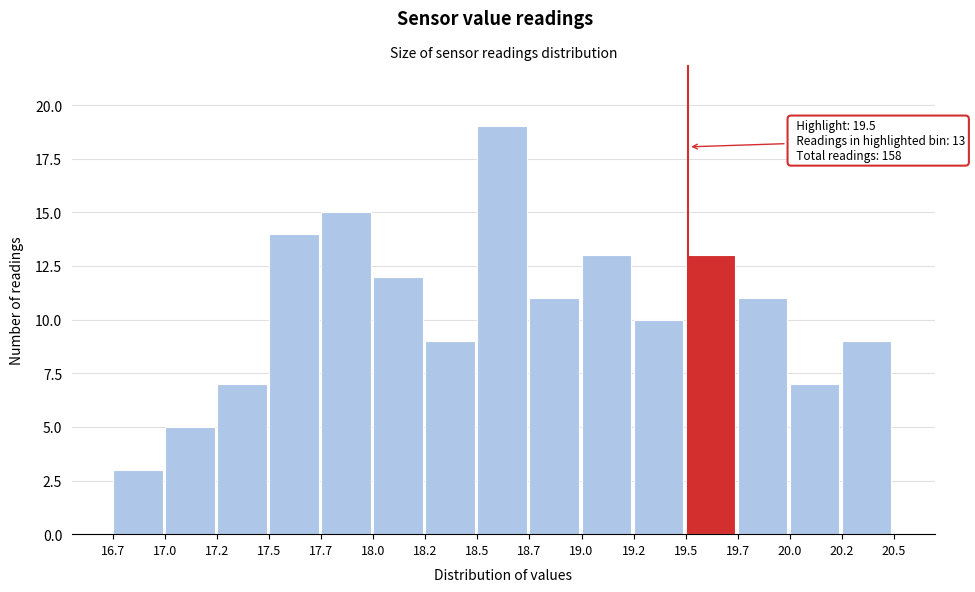

Reading left to right, what are all the values shown in this chart?

3	5	7	14	15	12	9	19	11	13	10	13	11	7	9